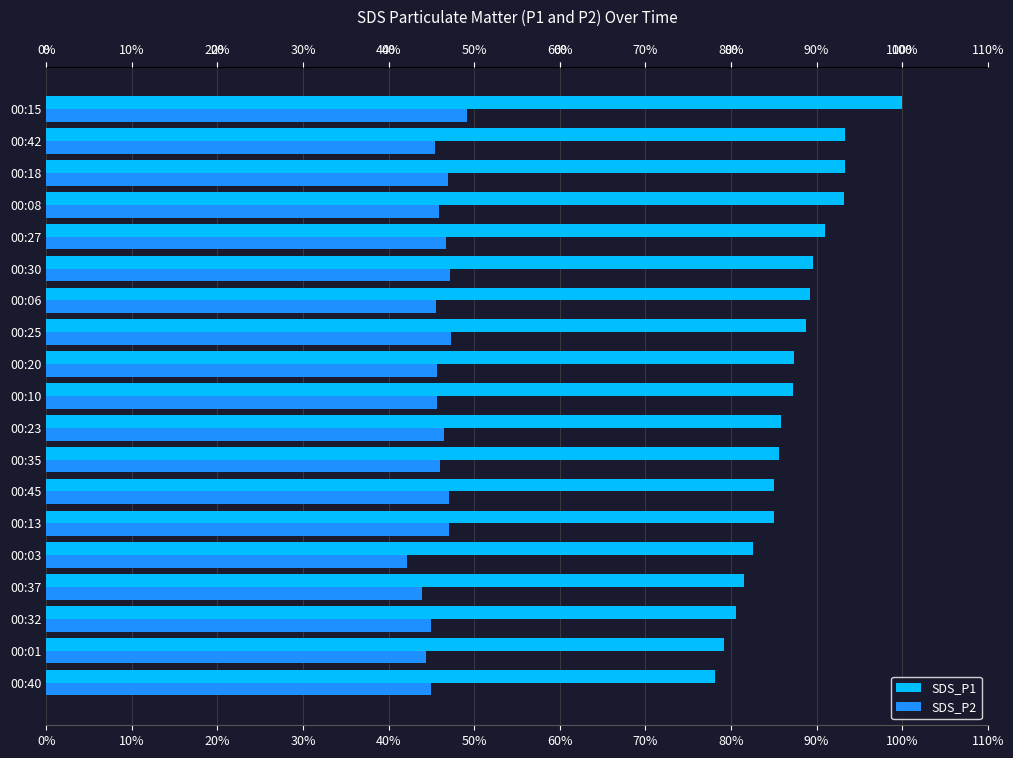

What is the sum of the SDS_P1 values at 00:25 and 00:10?

176.0